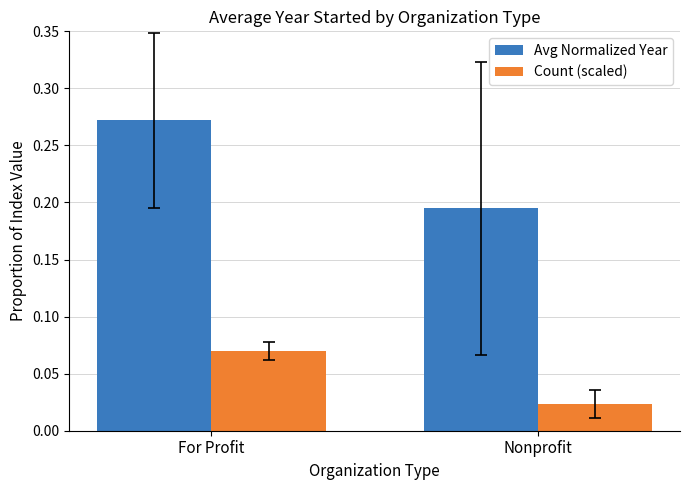

List the labels in order of Count (scaled) value, smallest first.

Nonprofit, For Profit